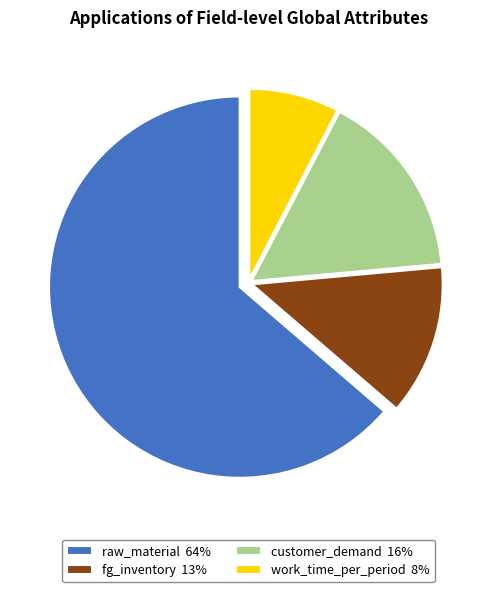

What is the largest slice in the pie chart?

raw_material